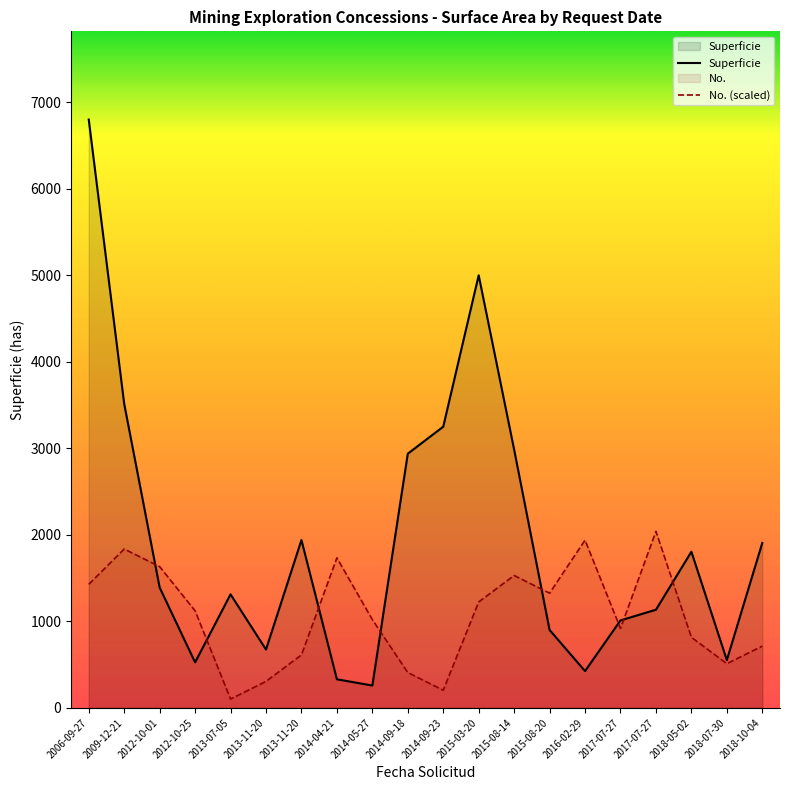

At how many categories does at least one series exceed 340?

20